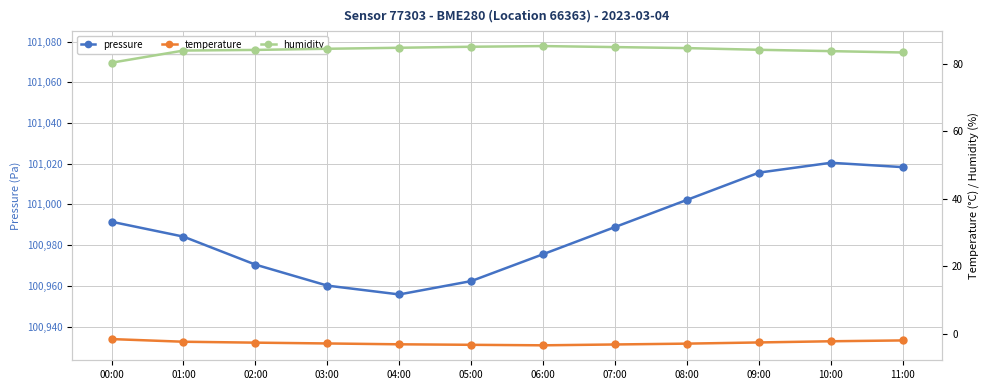

What position from the left is 09:00?

10